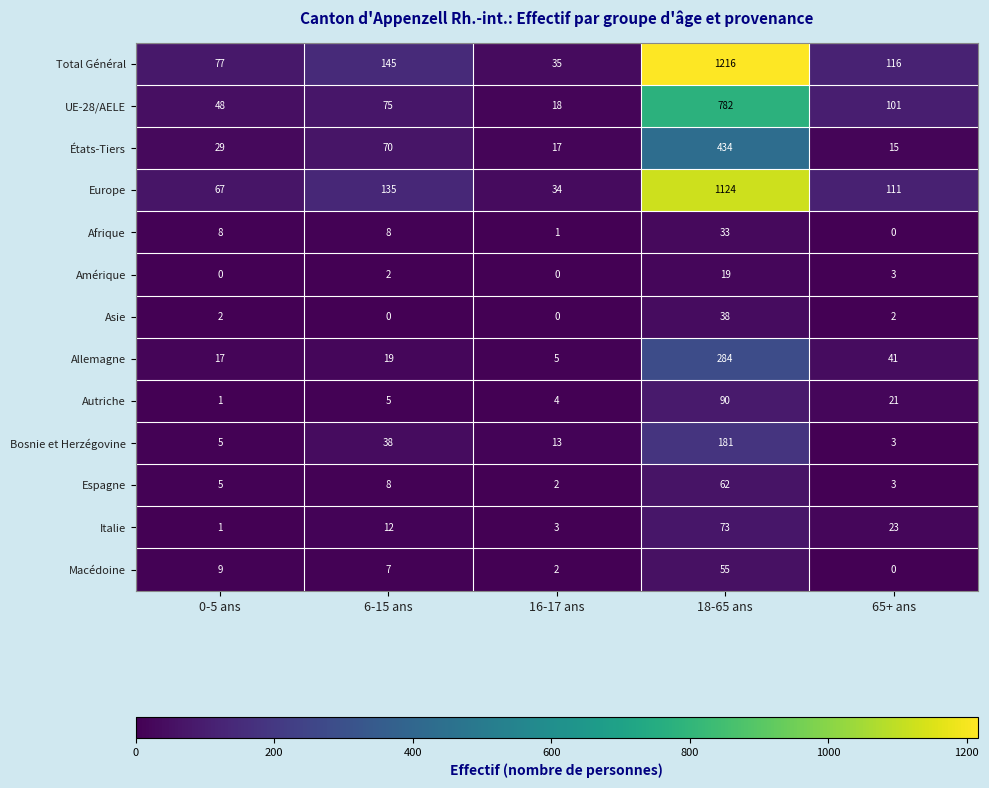

Where is États-Tiers nearest to the value 224?

6-15 ans